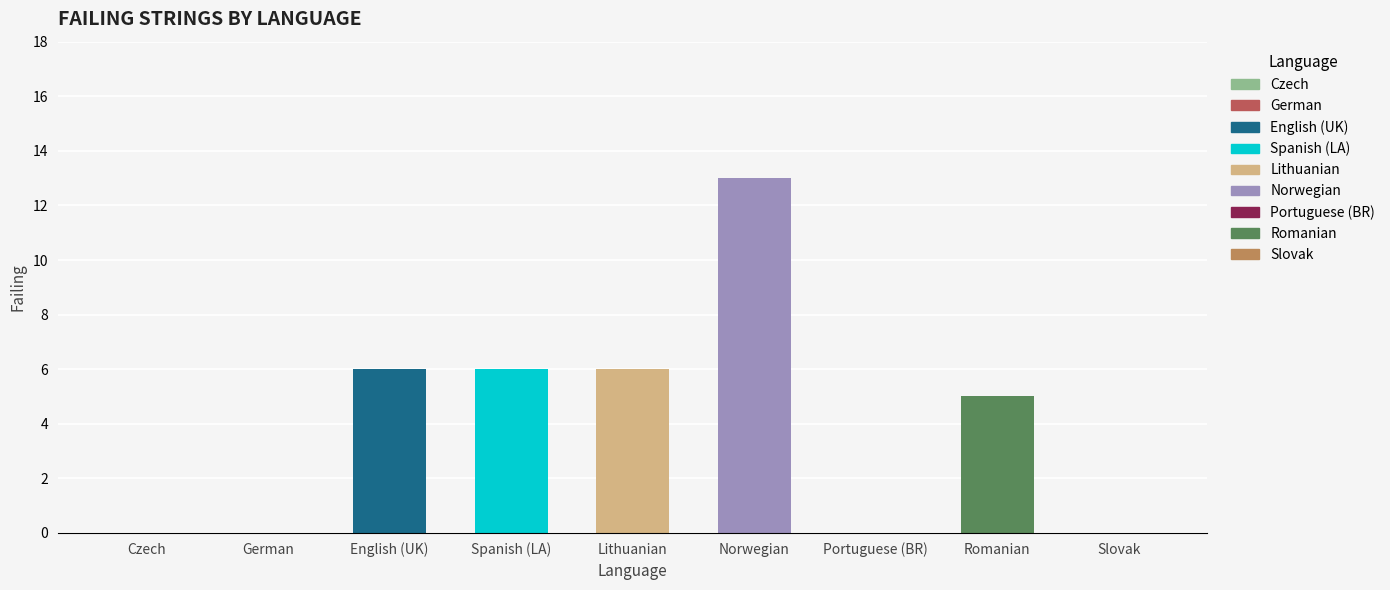

What is the difference between the maximum and minimum values?

13